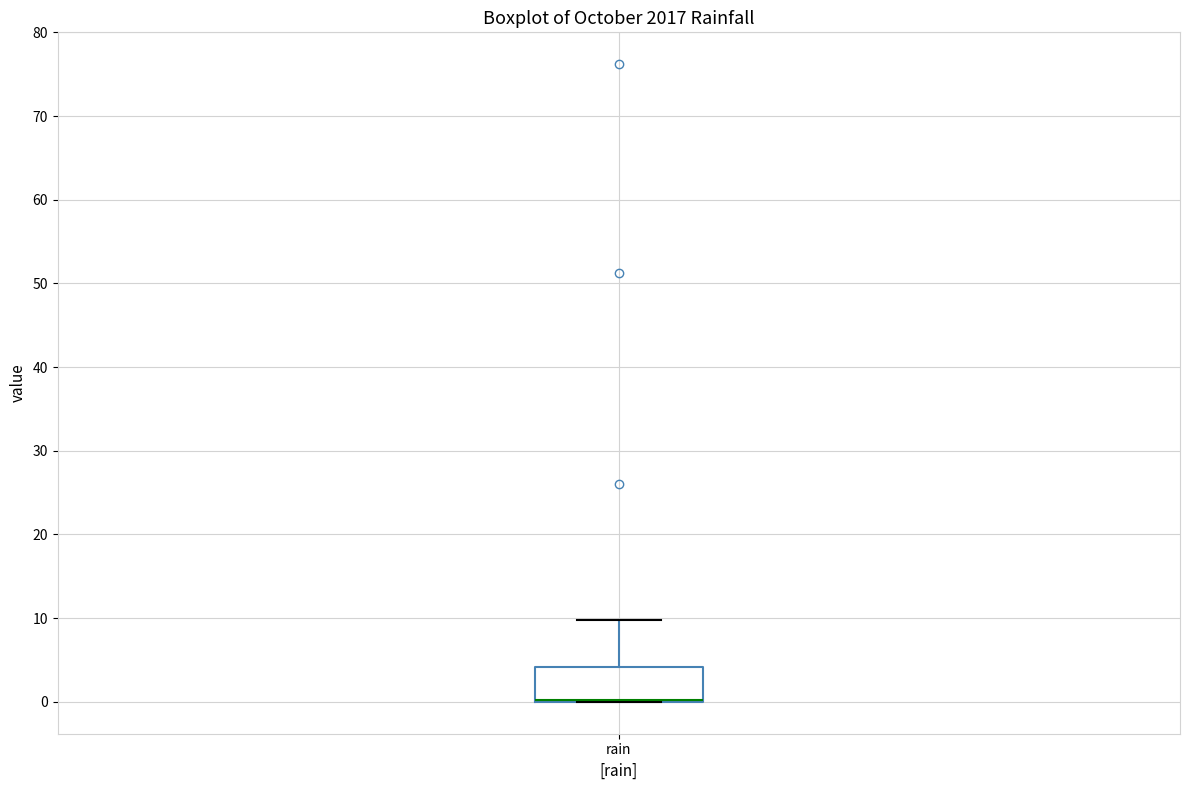

Where does the upper whisker of the box for rain end on the y-axis? The values are not printed on the chart, so give them approximately, as read against the axis.

10